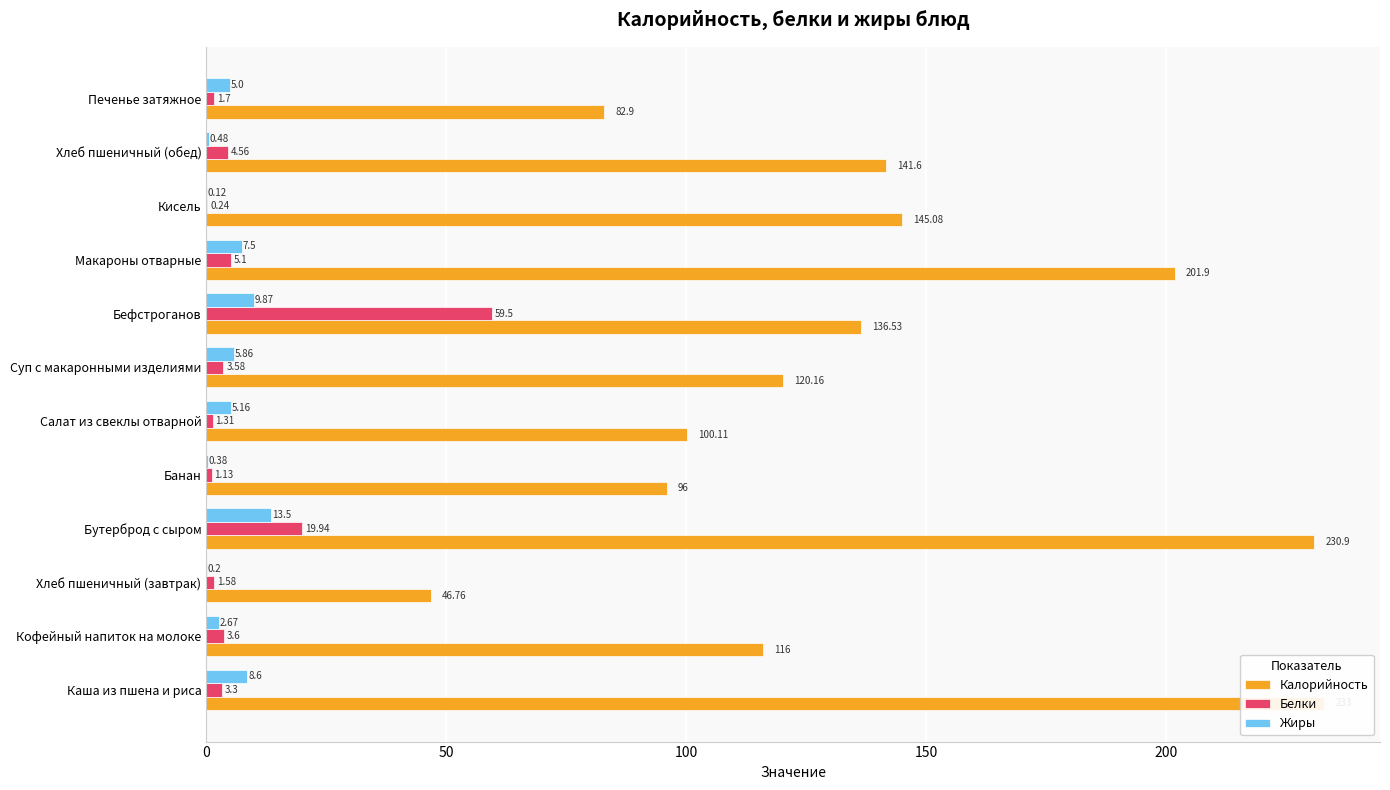

What is the value of the Белки bar at the 7th from the left?

3.6